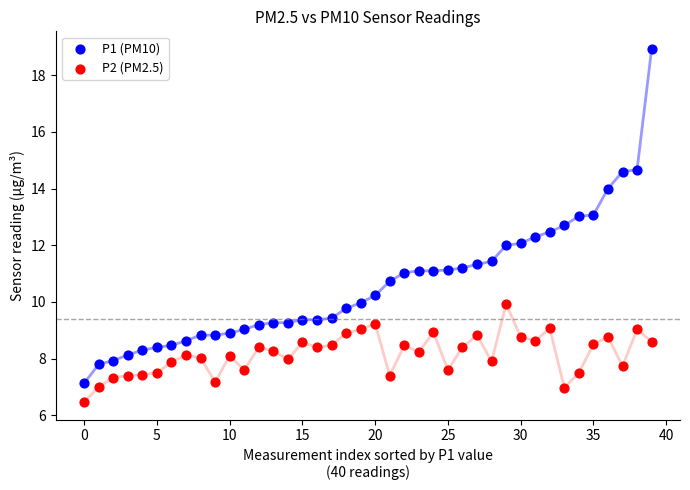

Which series reaches the maximum Y coordinate?

P1 (PM10)